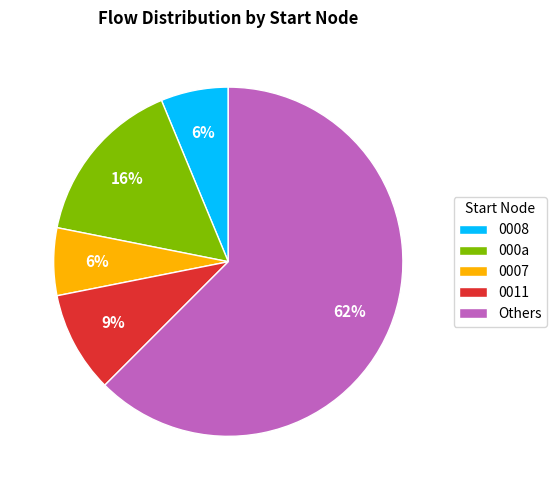

Approximately how many times larger is the value at 0007 compared to 000a?

0.4